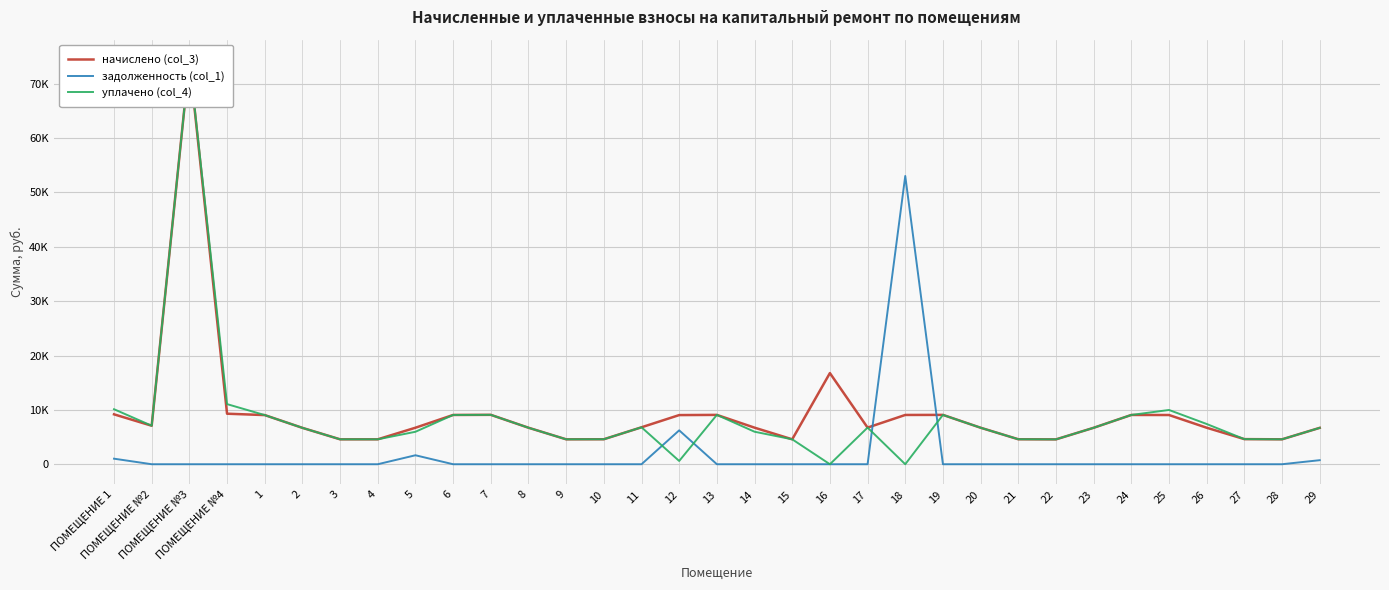

How many distinct data groups are displayed?

3